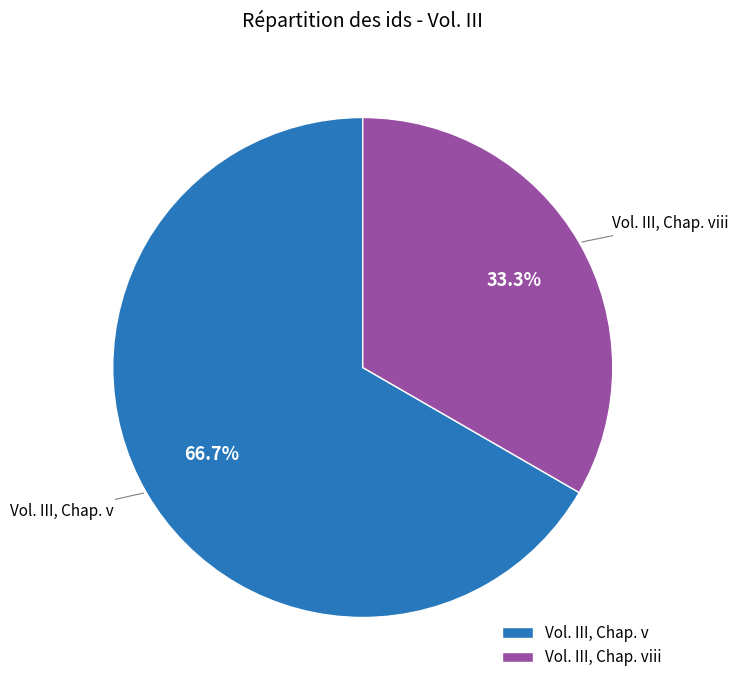

Is Vol. III, Chap. v the majority of the pie?

Yes